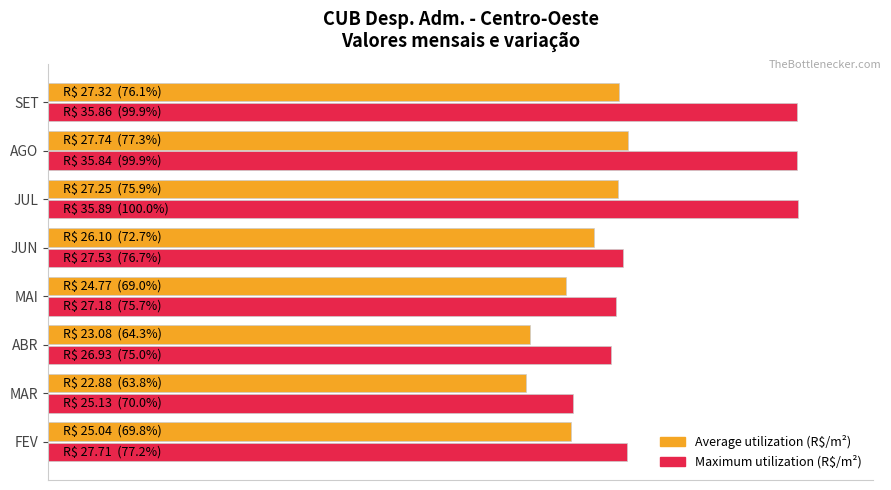

The value of Maximum utilization at MAR is 110.3. True or false?

False